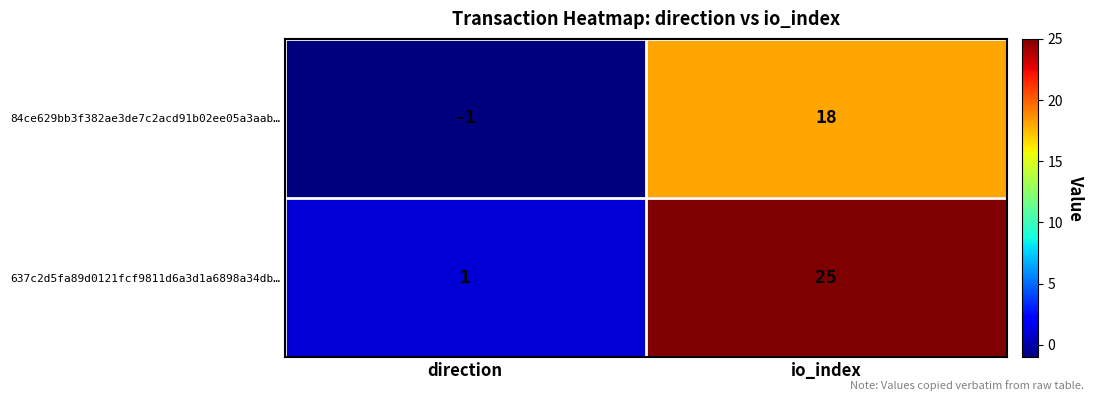

Reading right to left, transcribe all the data shown in this chart.

84ce629bb3f382ae3de7c2acd91b02ee05a3aab…: io_index=18	direction=-1
637c2d5fa89d0121fcf9811d6a3d1a6898a34db…: io_index=25	direction=1